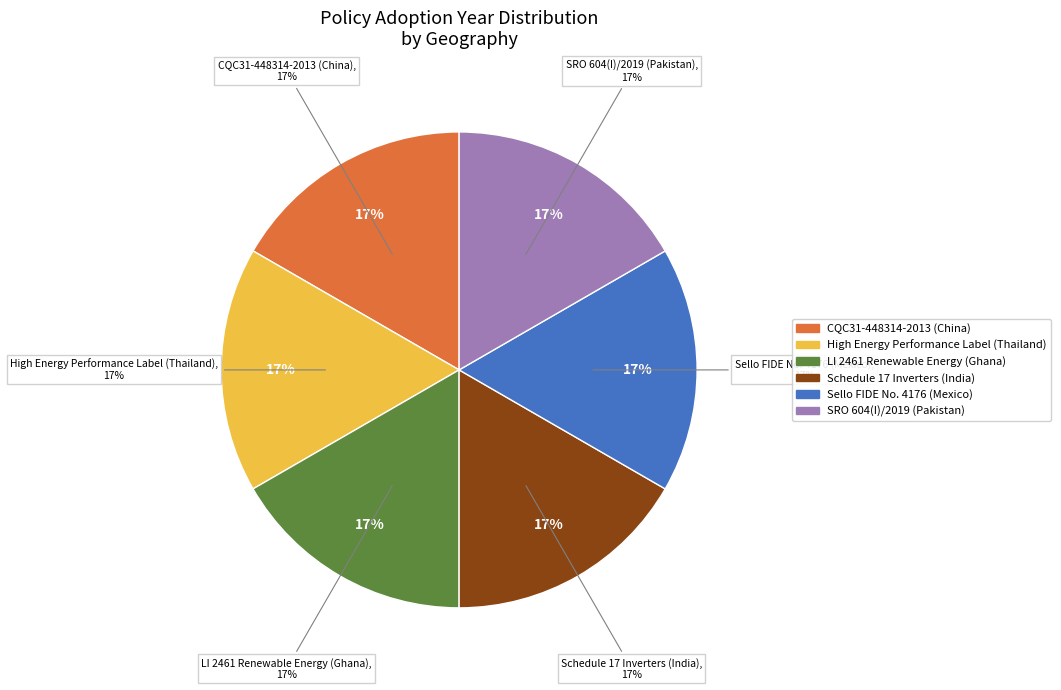

How many slices are in this pie chart?

6